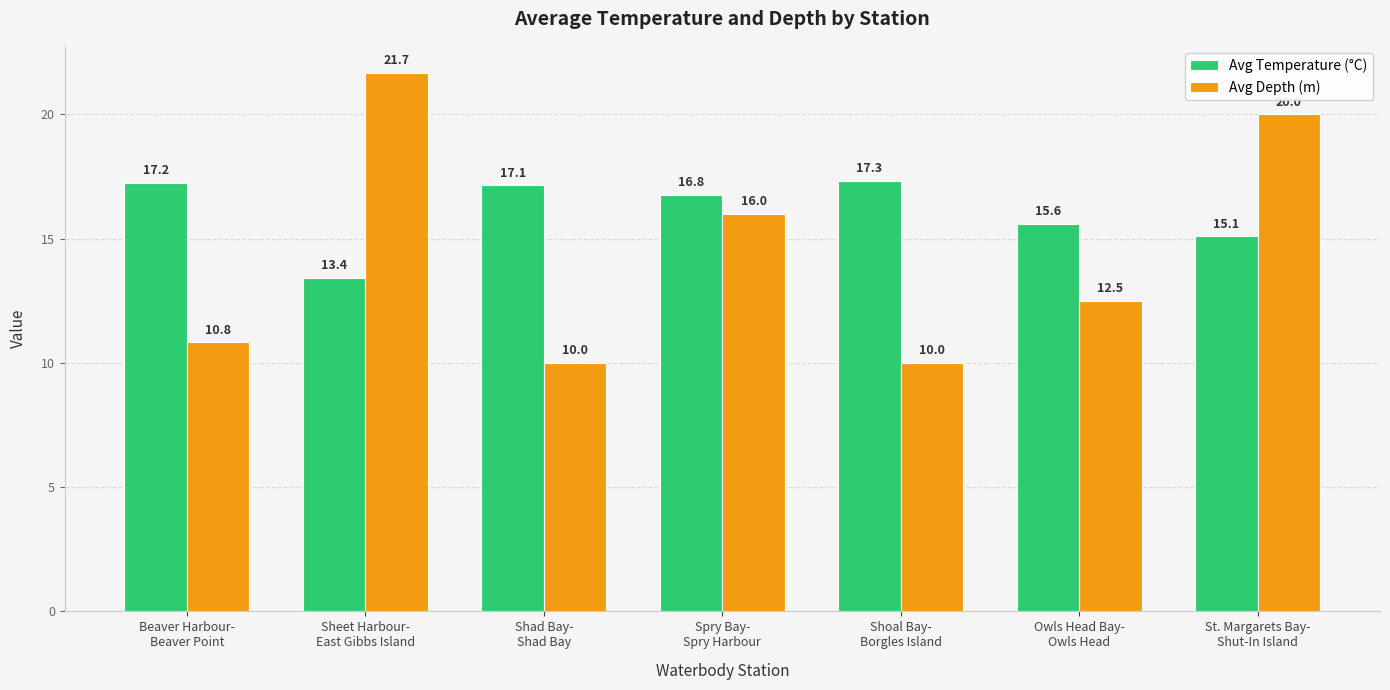

What is the sum of all Avg Depth (m) values?

101.0